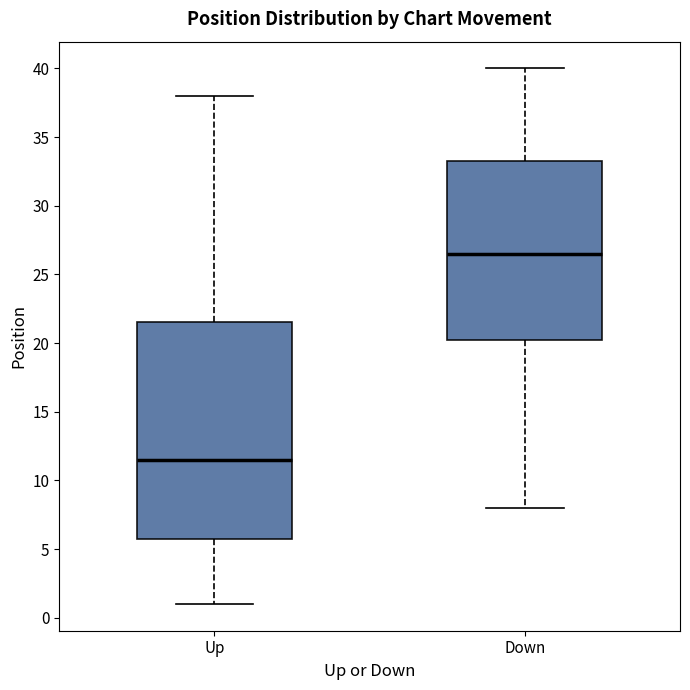

Comparing the boxes themselves (not the whiskers), which one is the tallest?

Up